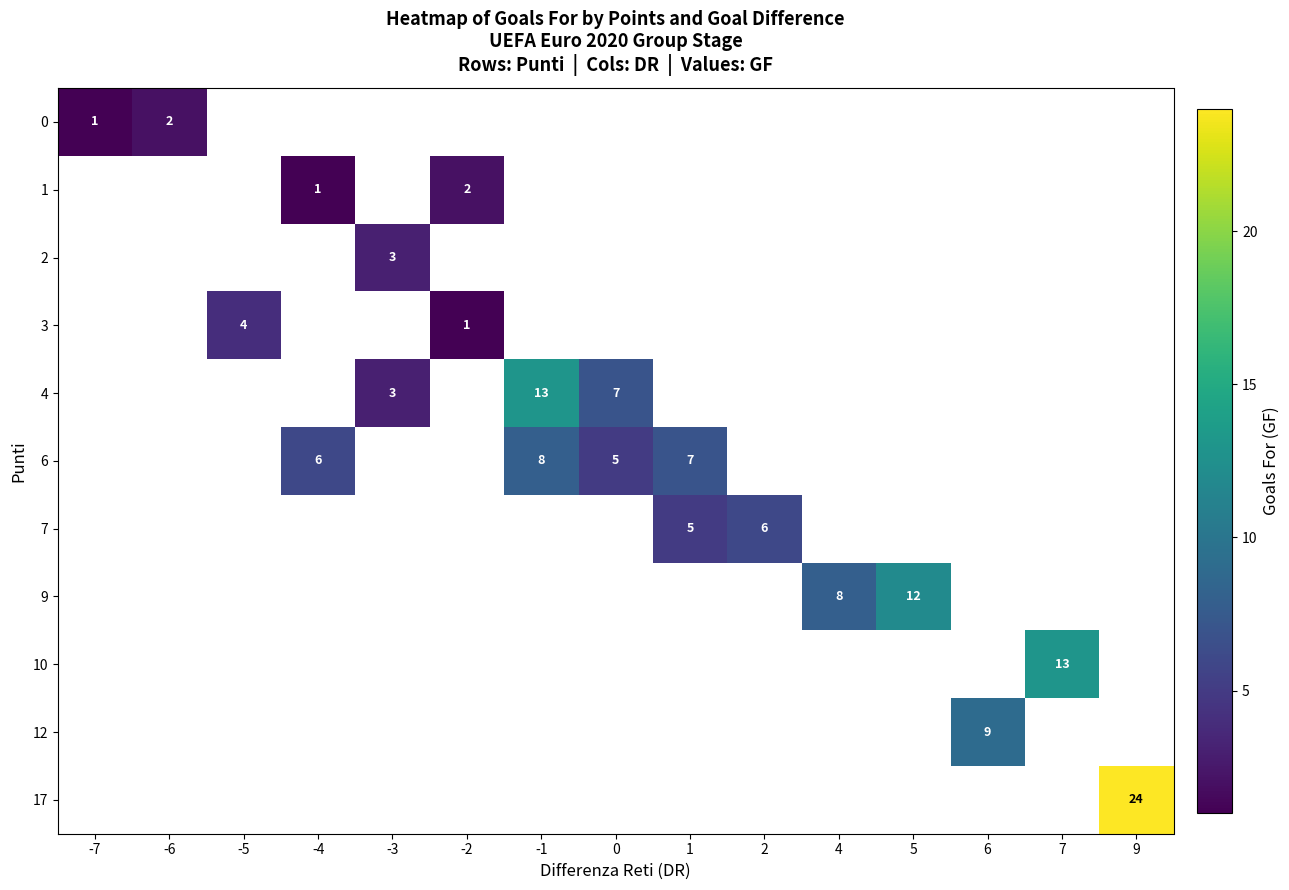

How many series are shown in this chart?

11